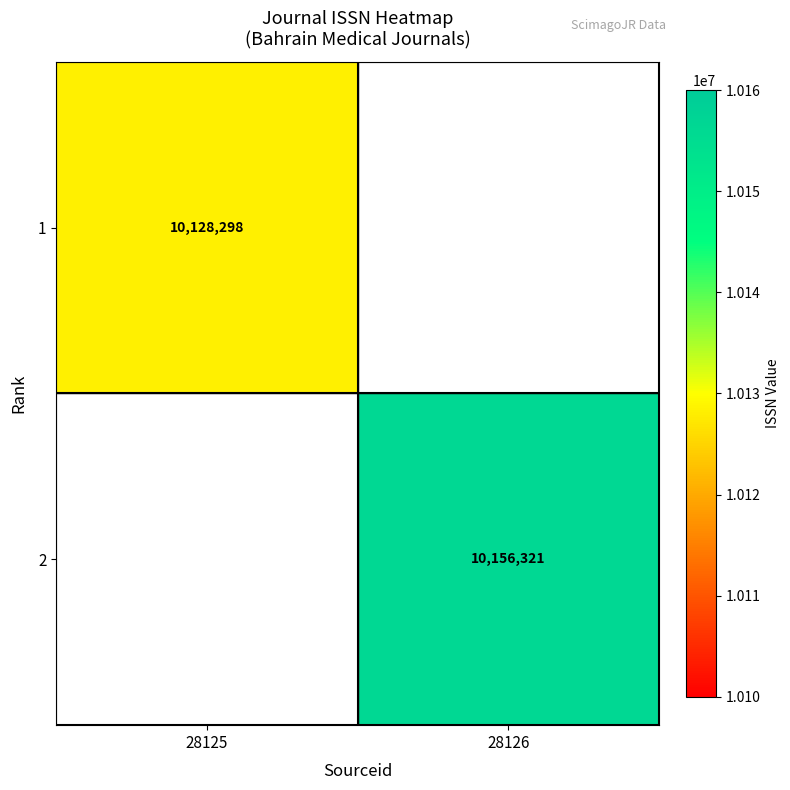

True or false: 1 has a value of 10128298 at 28125.

True